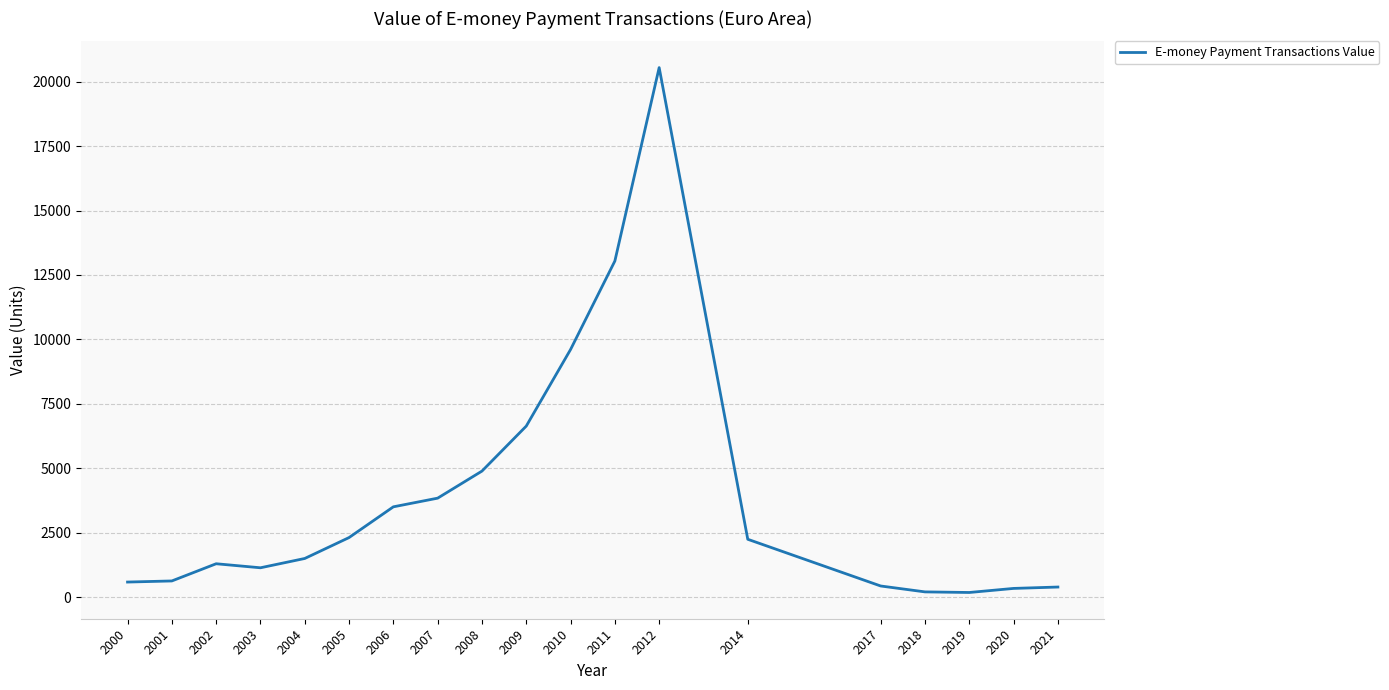

Between 2006 and 2004, which is larger?

2006